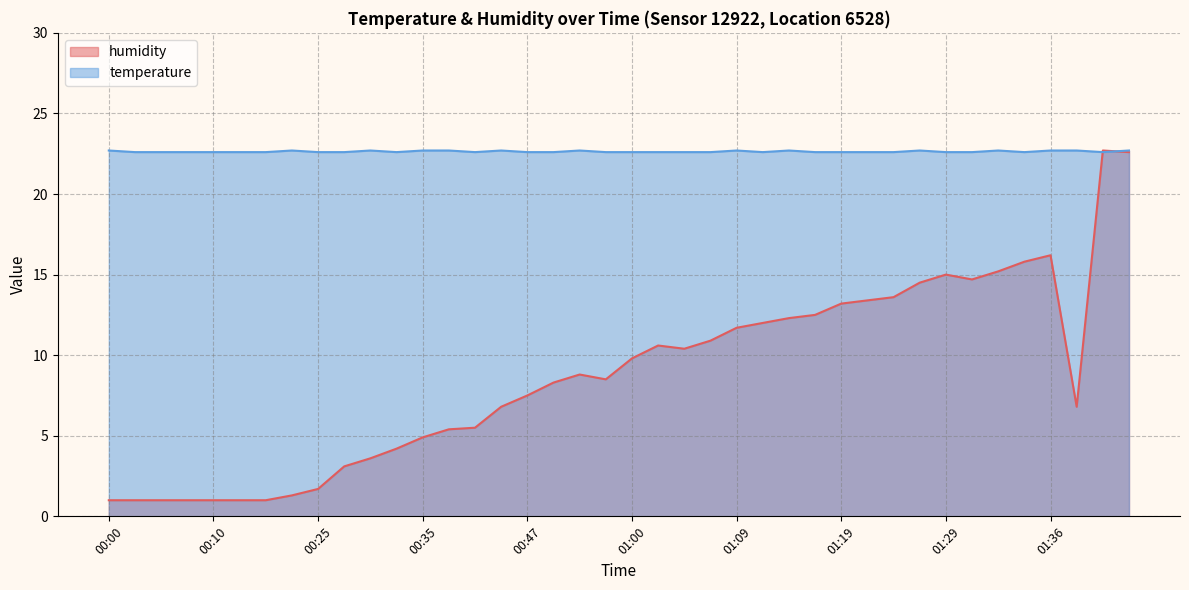

The value of temperature at 00:47 is 13.1. True or false?

False